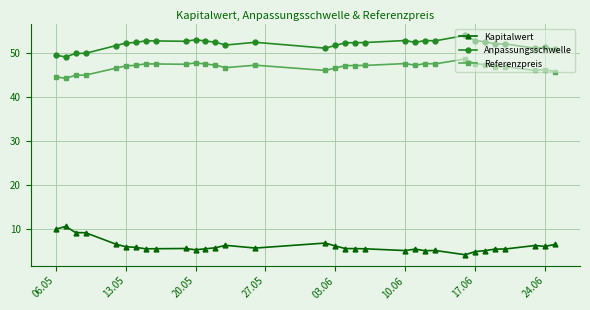

True or false: Kapitalwert has more than 0 points higher than both neighbors.

True